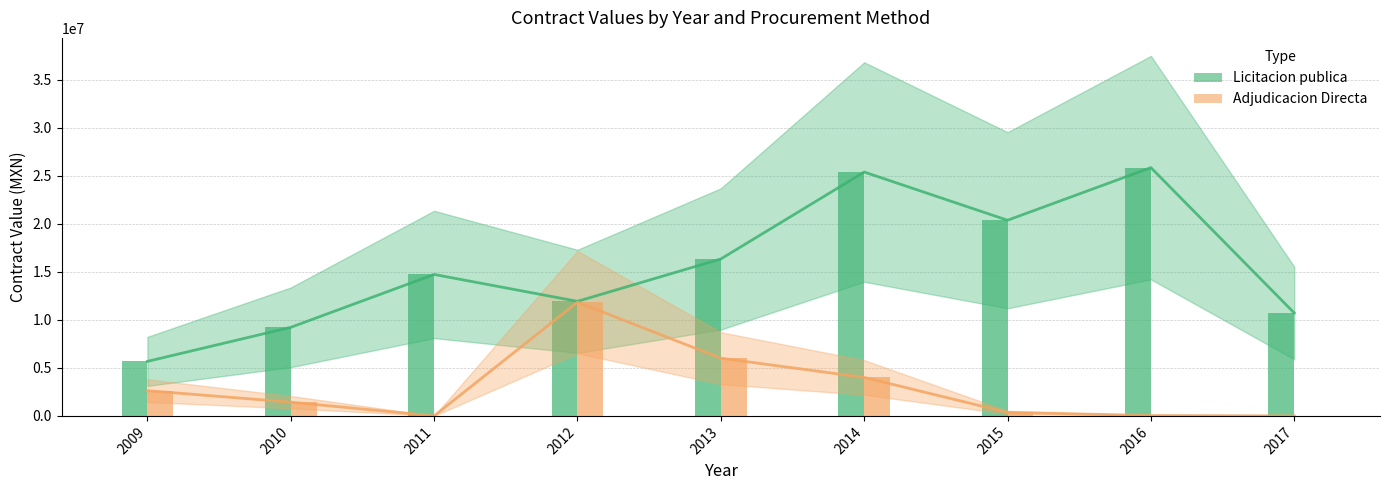

List the series in order of their overall mean, lowest first.

Adjudicacion Directa, Licitacion publica